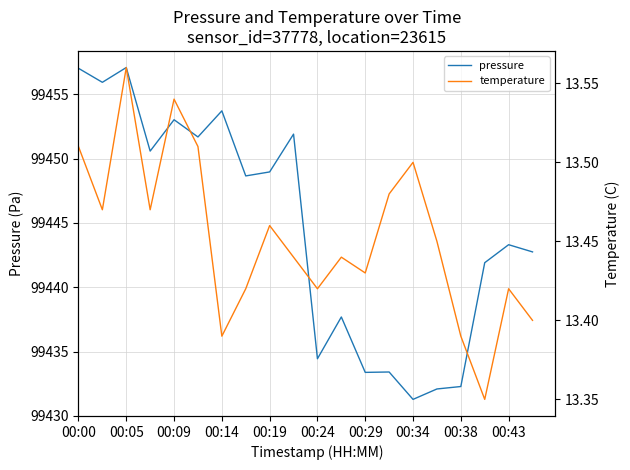

What is the average value of the temperature series?

13.5